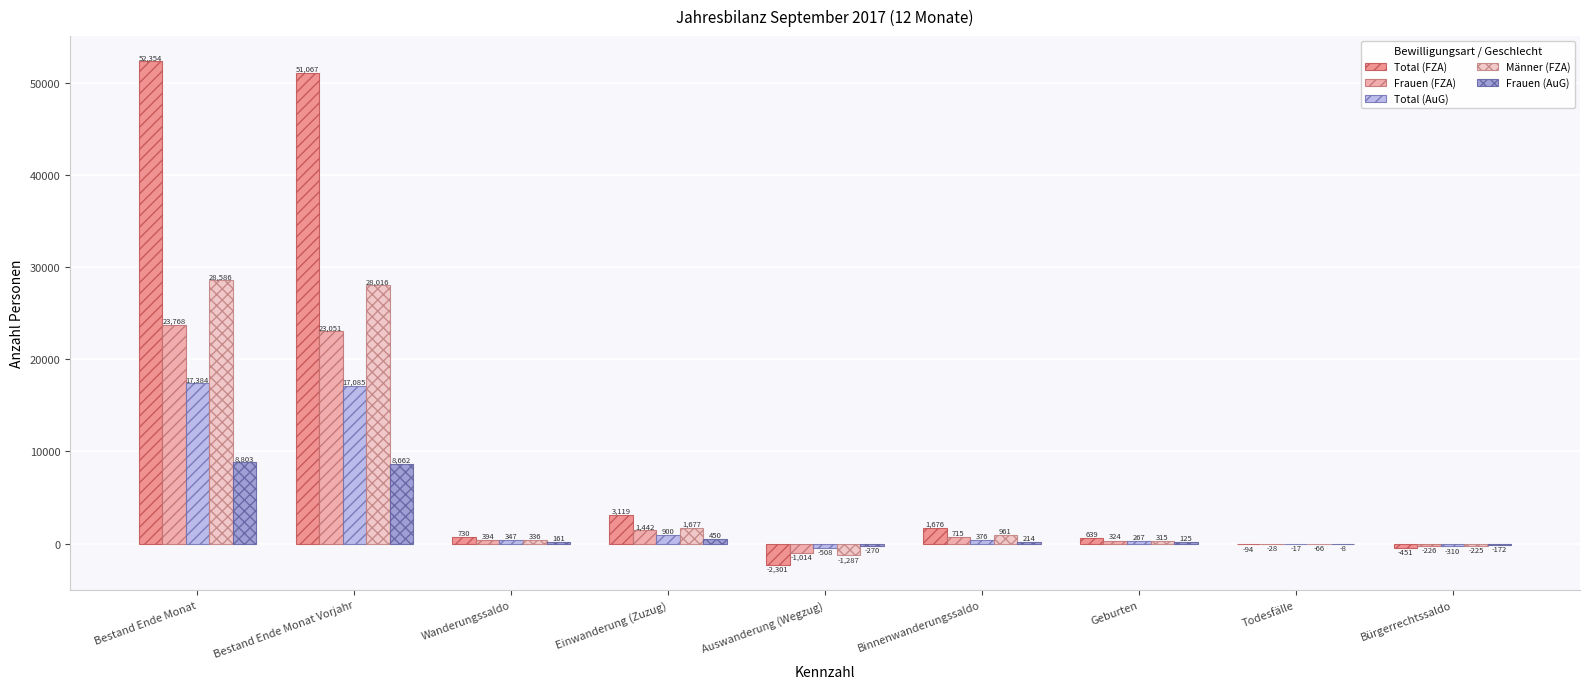

Between Auswanderung (Wegzug) and Todesfälle, which series saw the biggest shift?

Total (FZA)